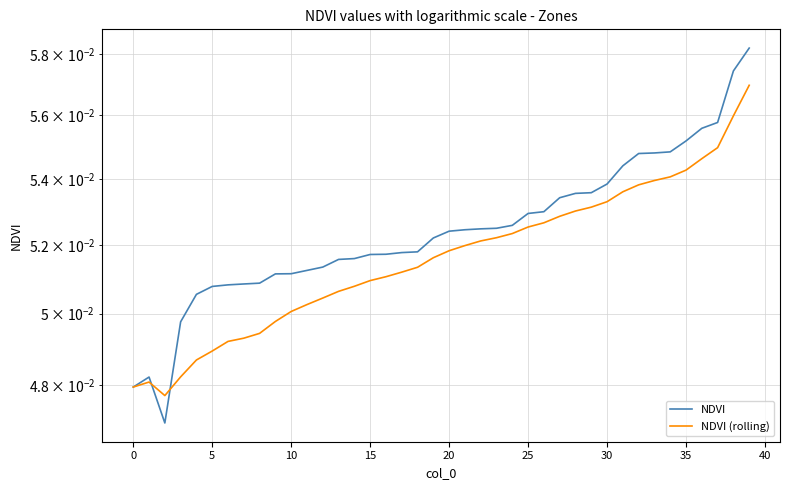

True or false: NDVI has more than 1 interior local peaks.

False